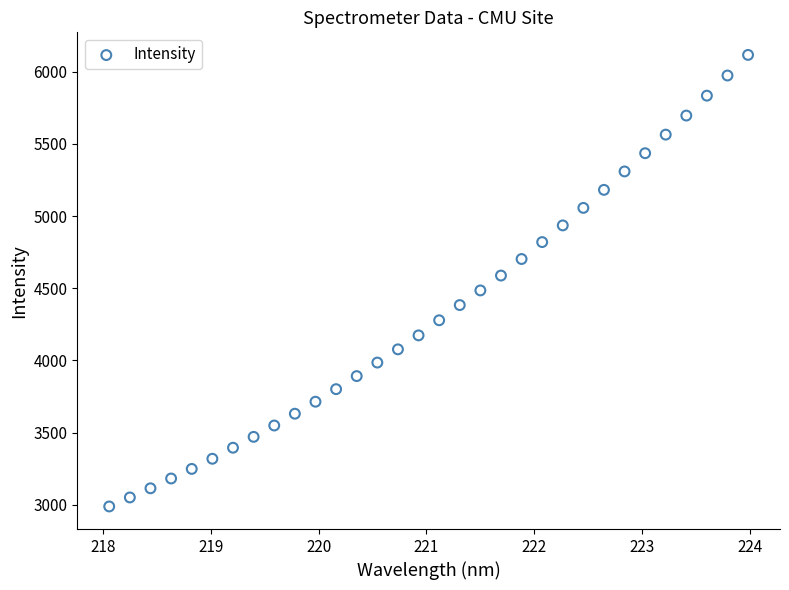

What is the range of X values (max minus min)?

5.9